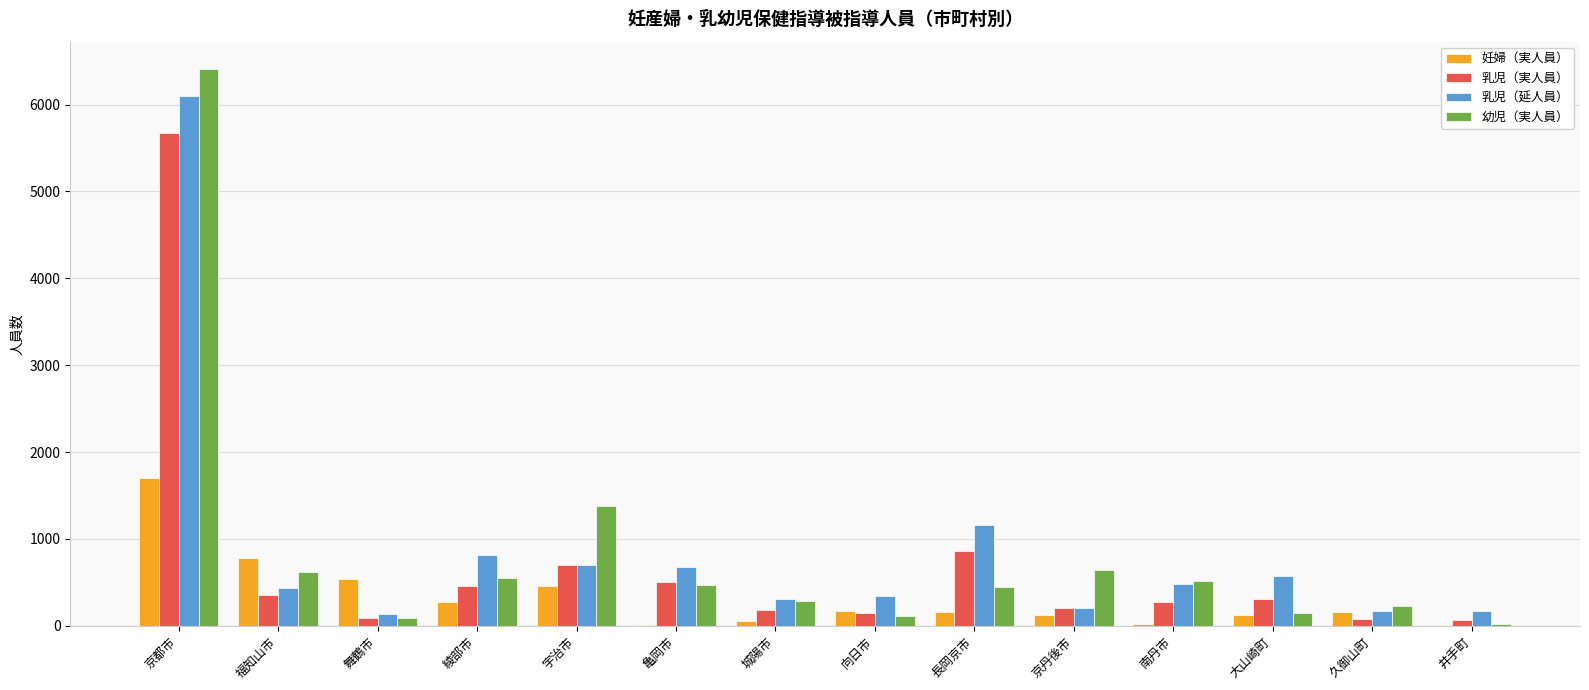

Between 京都市 and 井手町, which series saw the biggest shift?

幼児（実人員）